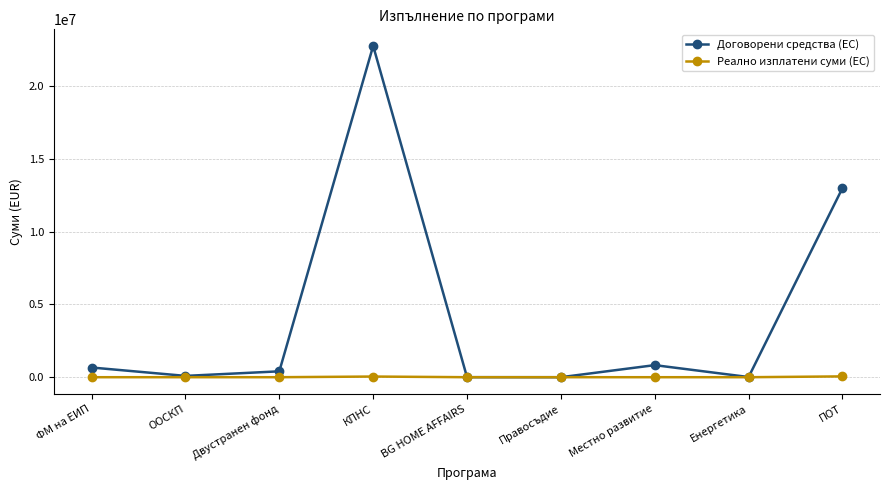

How many lines are shown in the chart?

2